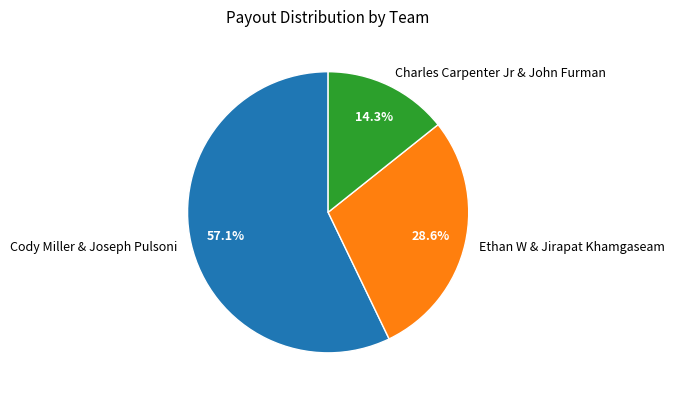

To the nearest percent, what portion does Cody Miller & Joseph Pulsoni represent?

57%